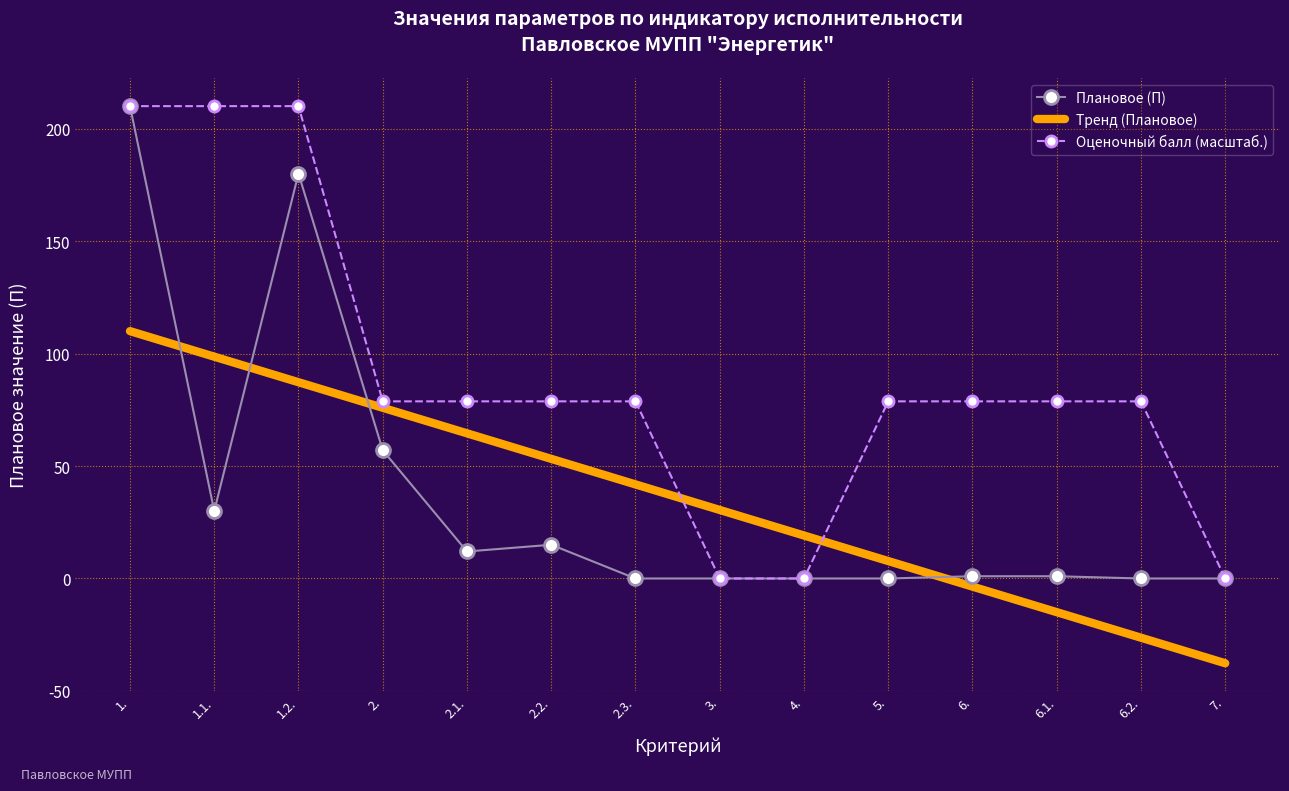

Rank the categories by Оценочный балл value from highest to lowest.

1., 1.1., 1.2., 2., 2.1., 2.2., 2.3., 5., 6., 6.1., 6.2., 3., 4., 7.